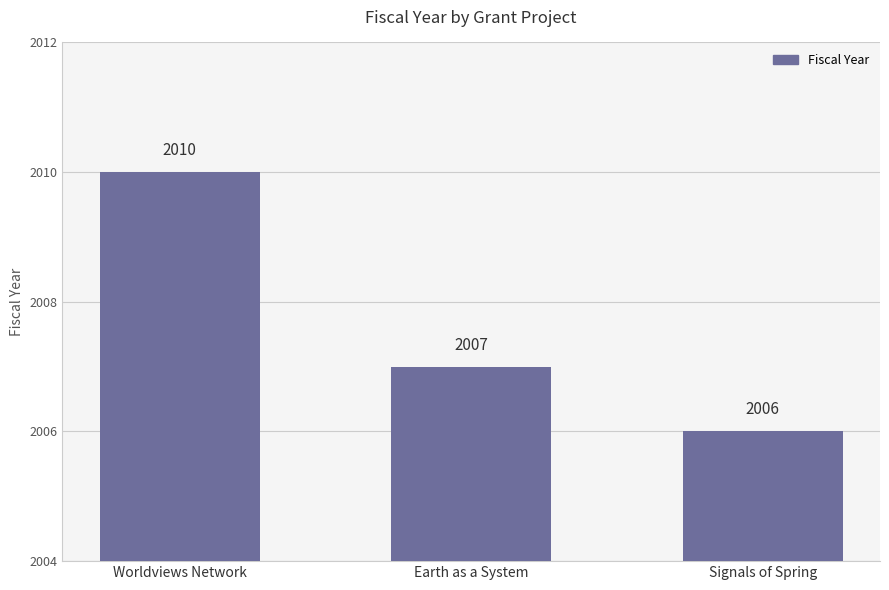

Is it true that the value at Signals of Spring is 2006?

True